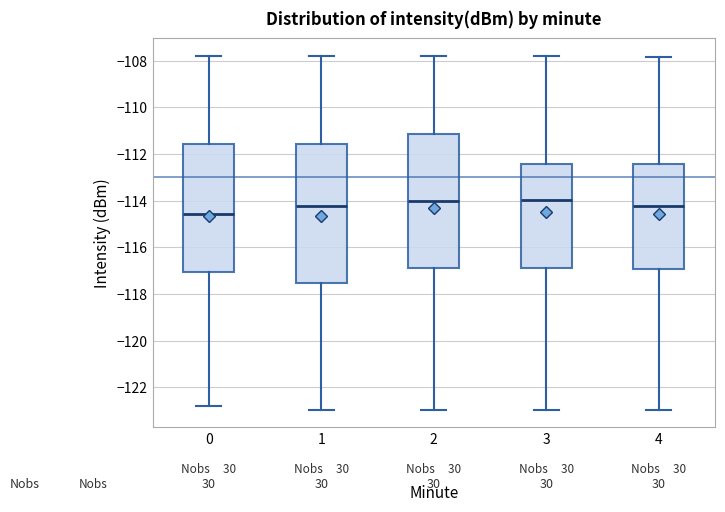

Comparing the boxes themselves (not the whiskers), which one is the tallest?

1